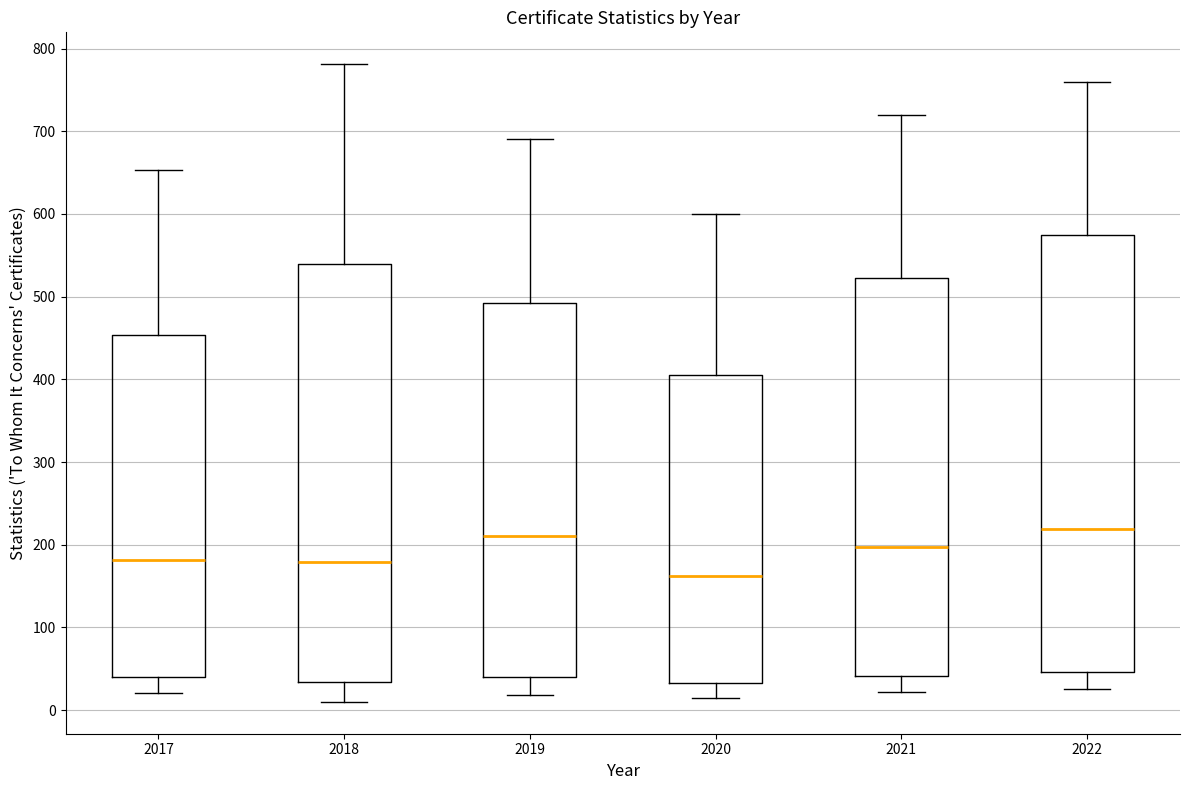

Which box is the tallest, from its lower edge to its upper edge?

2022